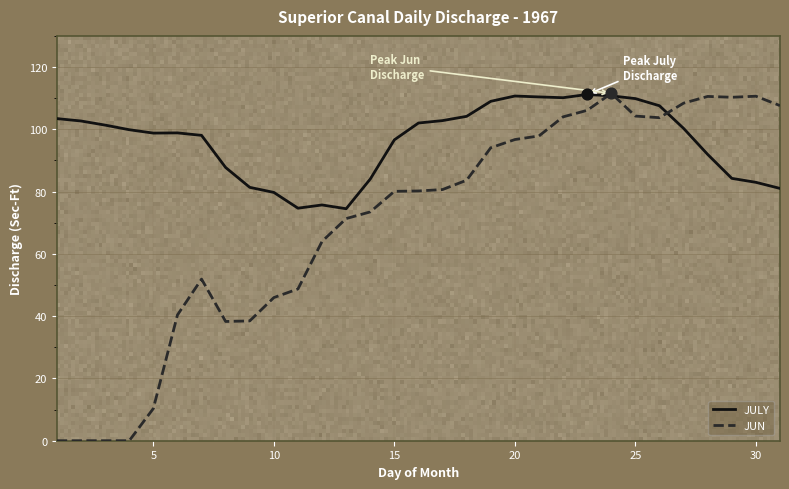

Which series has the largest total across all categories?

JULY